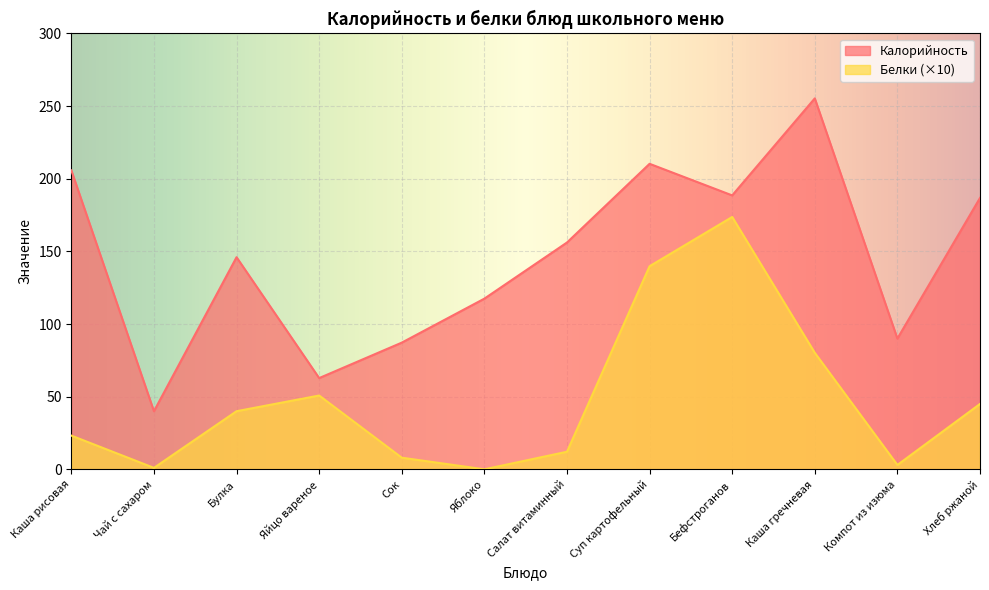

List the labels in order of Калорийность value, smallest first.

Чай с сахаром, Яйцо вареное, Сок, Компот из изюма, Яблоко, Булка, Салат витаминный, Хлеб ржаной, Бефстроганов, Каша рисовая, Суп картофельный, Каша гречневая